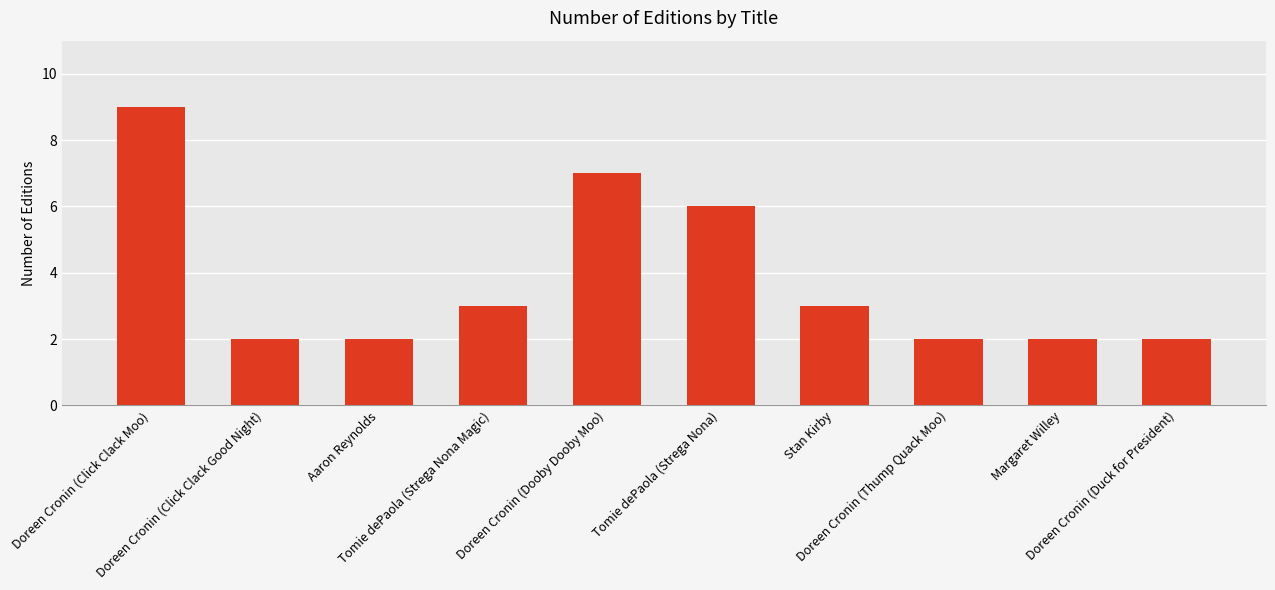

What is the difference between the maximum and minimum values?

7